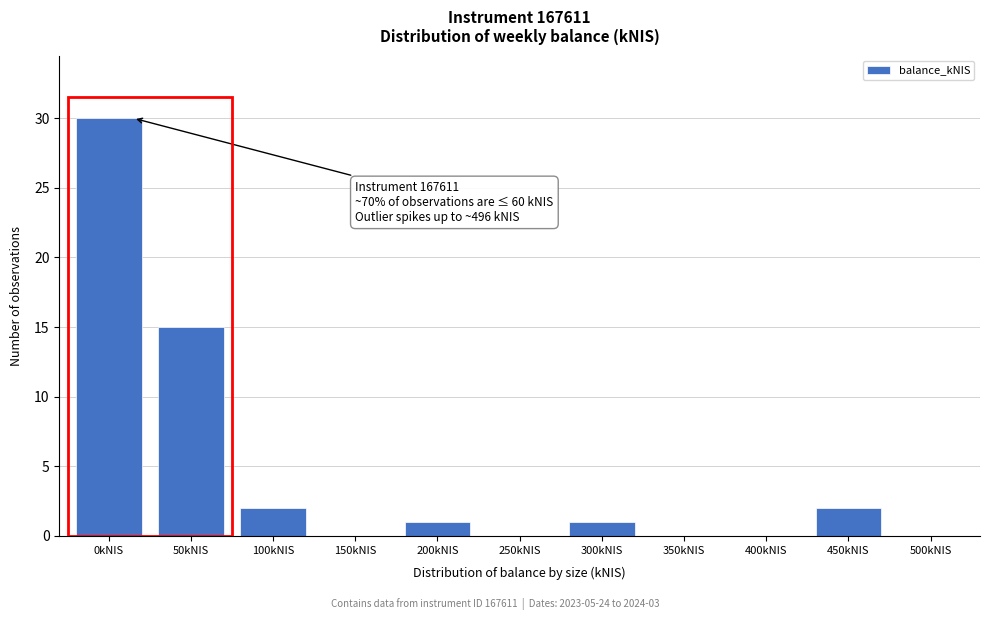

Reading left to right, transcribe all the data shown in this chart.

0kNIS=30	50kNIS=15	100kNIS=2	150kNIS=0	200kNIS=1	250kNIS=0	300kNIS=1	350kNIS=0	400kNIS=0	450kNIS=2	500kNIS=0